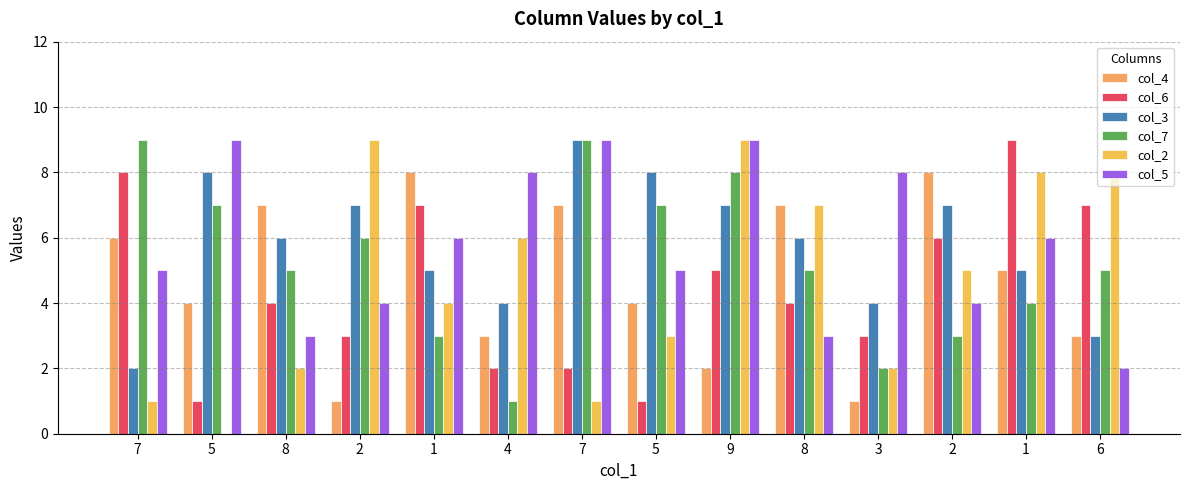

Is it true that col_7 equals 4 at 1?

True